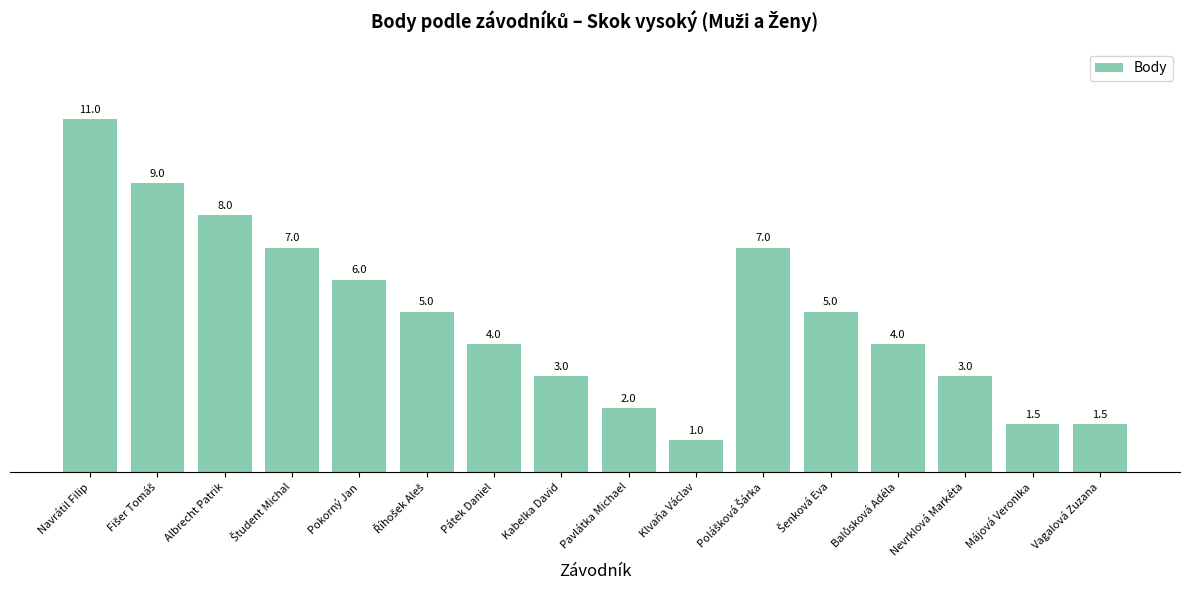

Which category has the lowest value across all series?

Klvaňa Václav